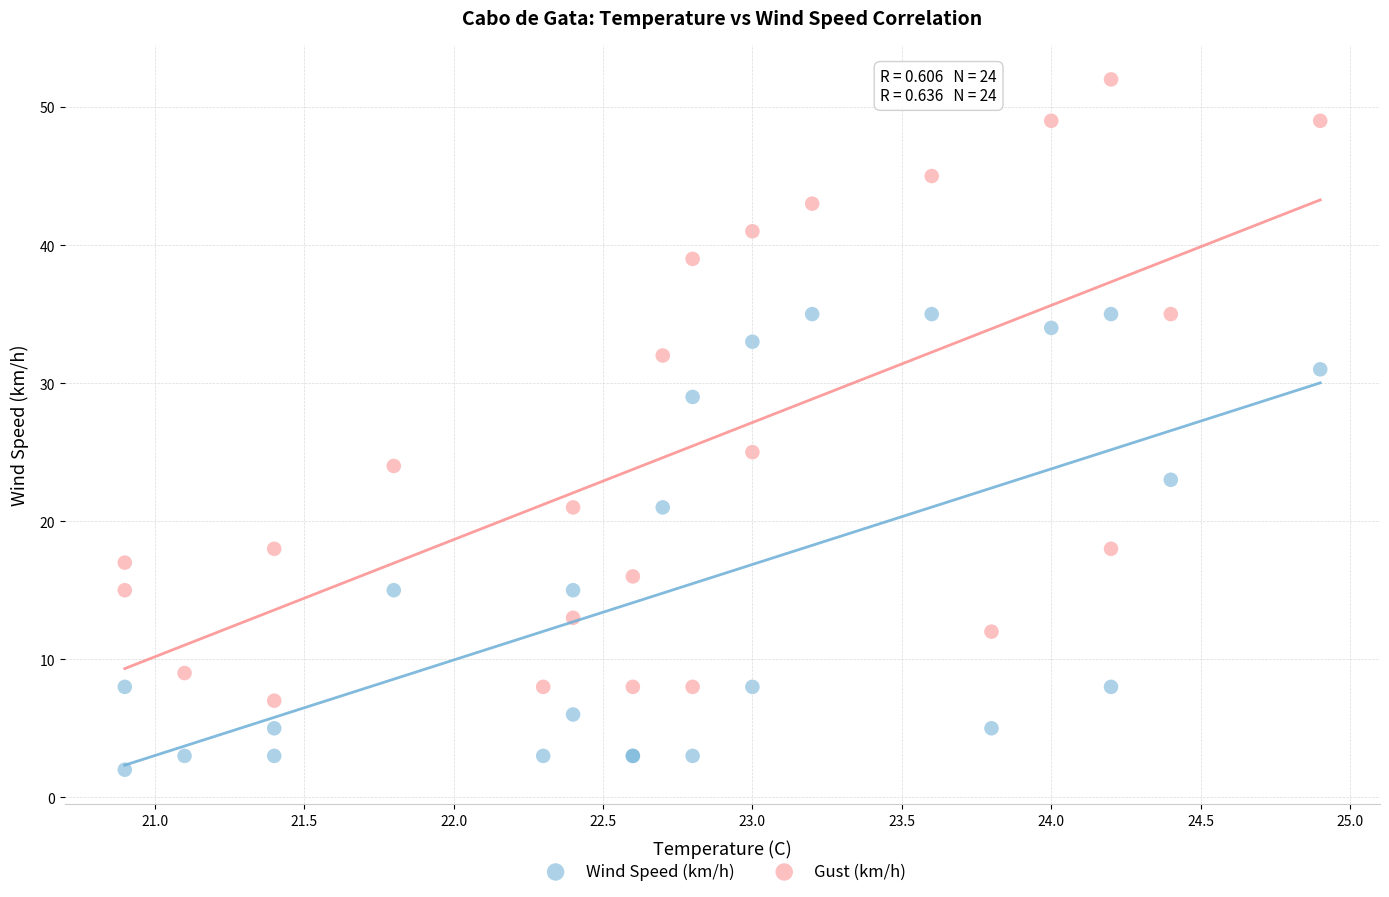

Which series contains the highest Y value?

Gust (km/h)